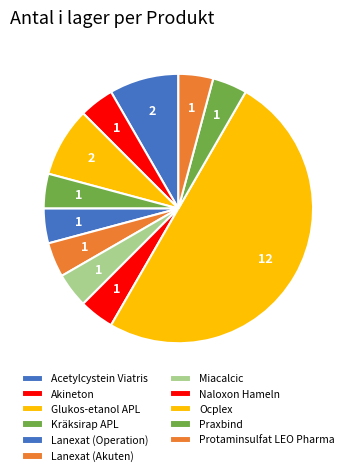

Count the number of slices in the pie.

11